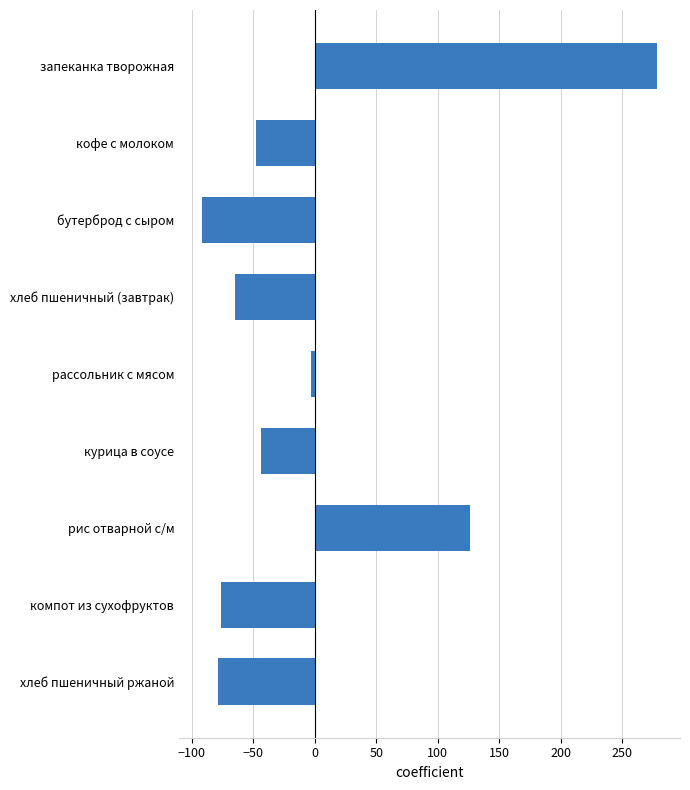

How many positive values are there?

2